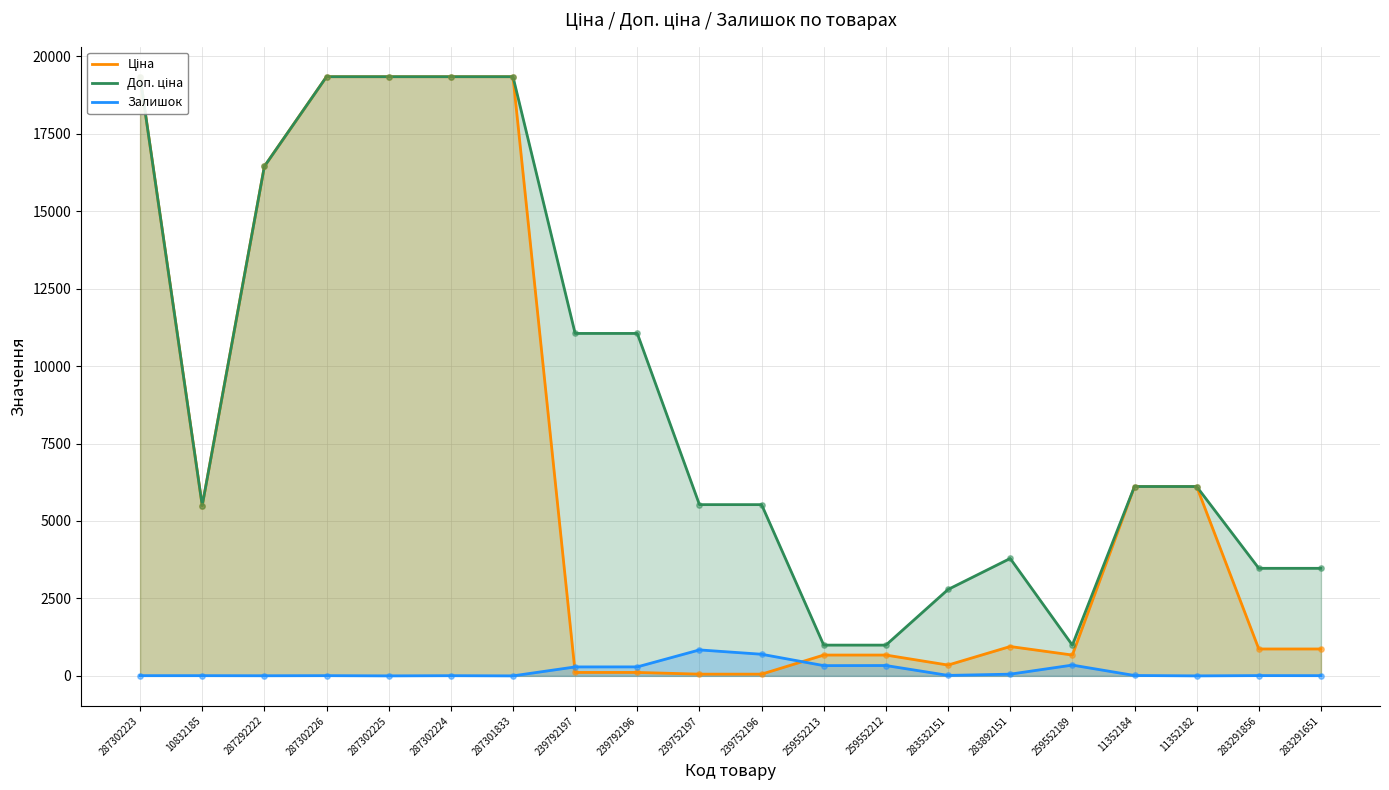

Is the value of Залишок at 283291651 greater than the value of Доп. ціна at 287301833?

No